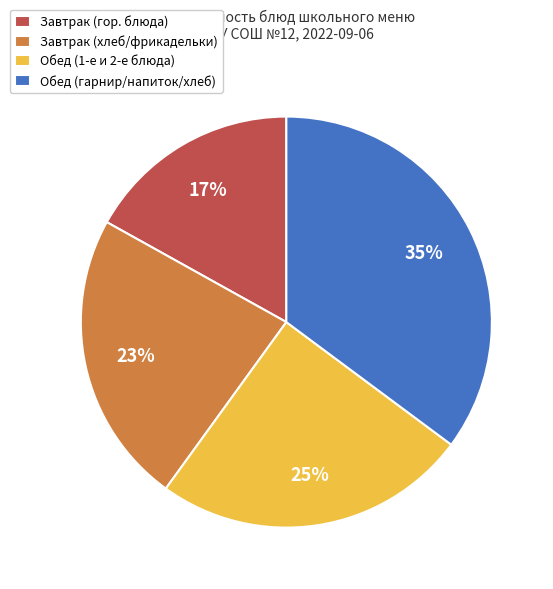

How many slices are in this pie chart?

4